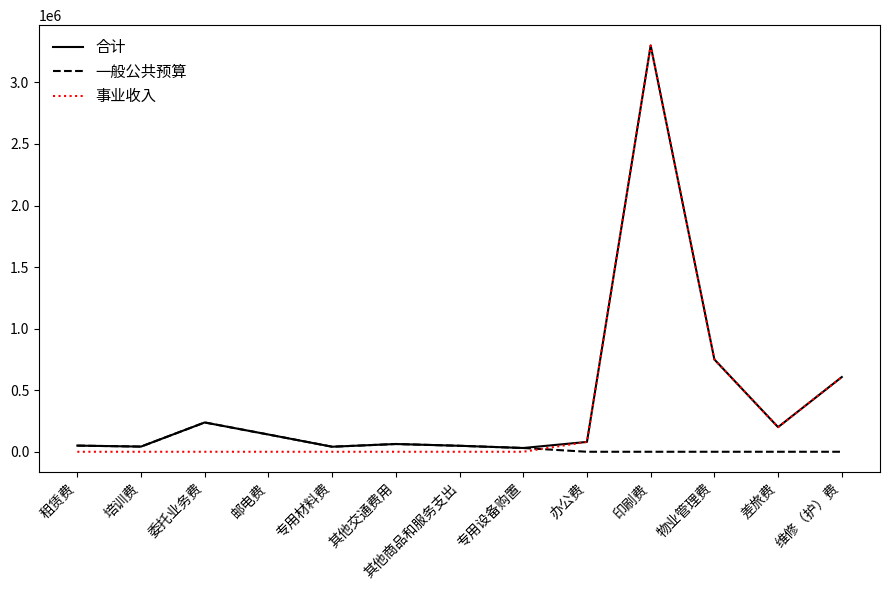

At which category is the sum across all series the highest?

印刷费